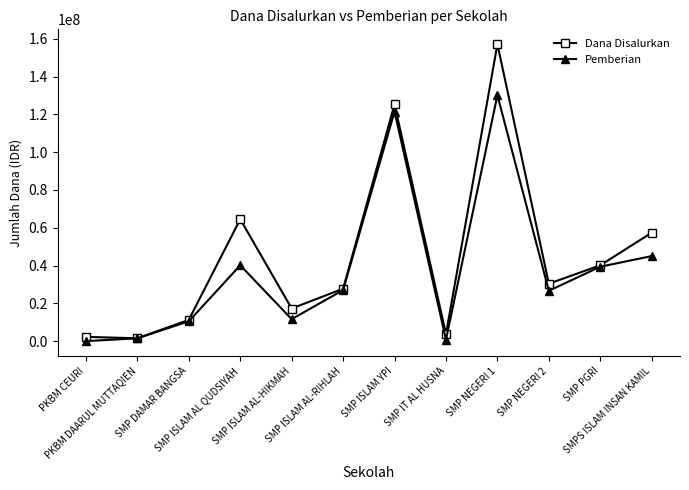

What is the approximate value of Pemberian at SMP DAMAR BANGSA, to the nearest 50?

10500000